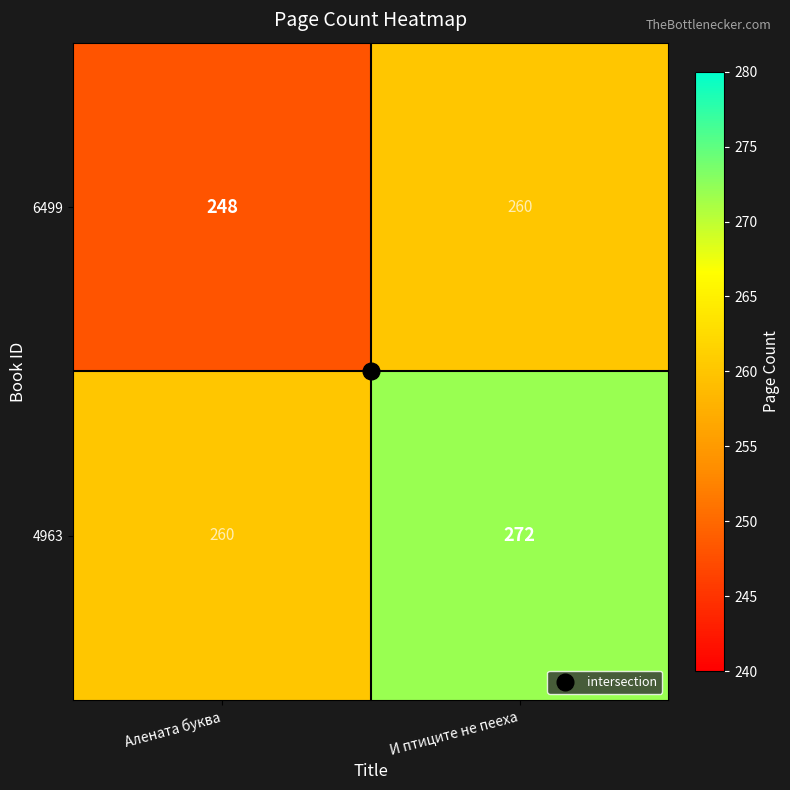

What is the sum of all 6499 values?

508